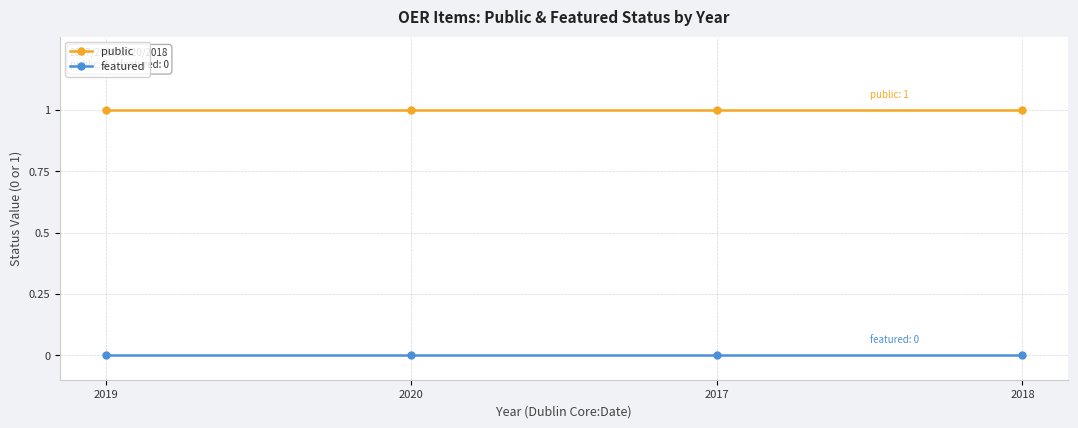

True or false: featured and public intersect in this chart.

False